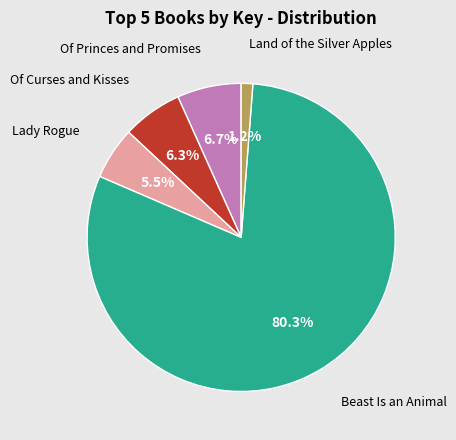

To the nearest percent, what is the difference between the largest and smallest slice percentages?

79%